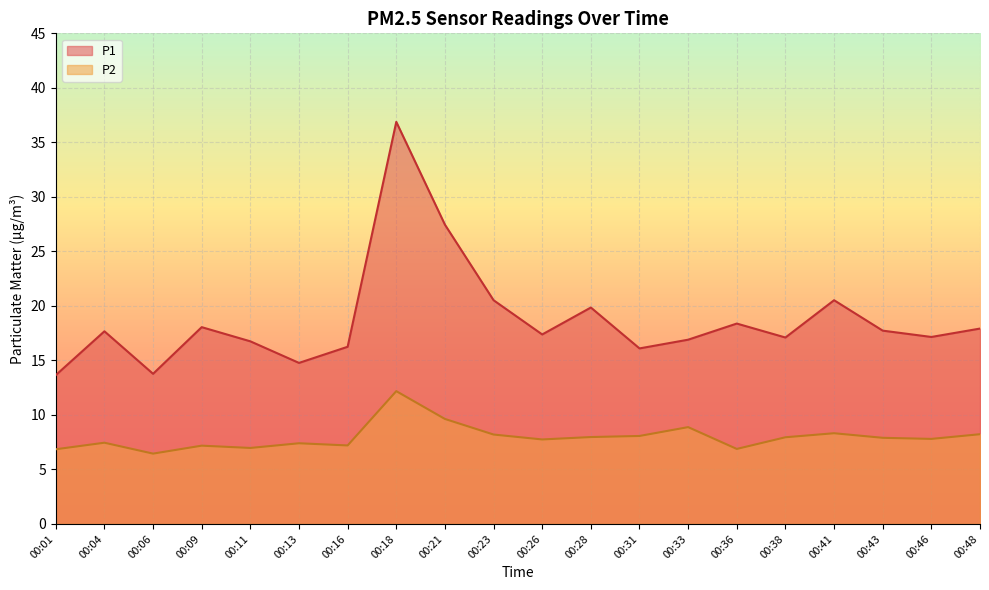

What is the sum of all P1 values?

374.8